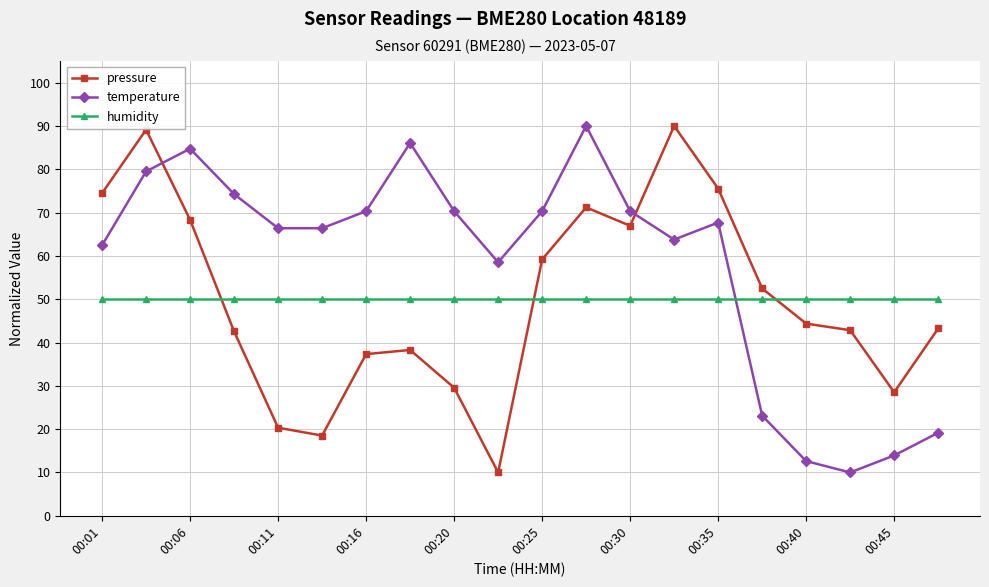

What is the highest value of the temperature series?

90.0